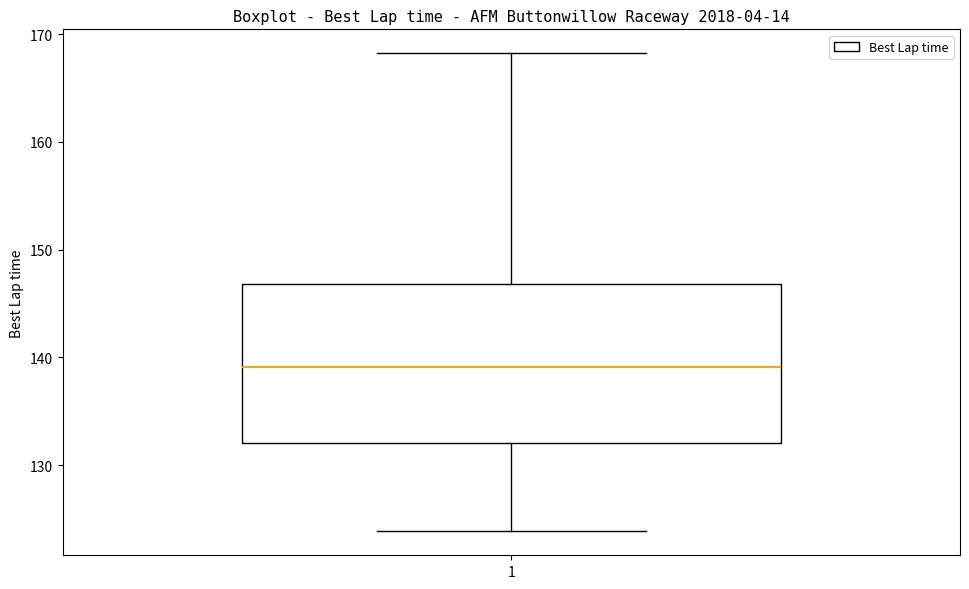

Where does the lower whisker of the box at x = 1 end on the y-axis? The values are not printed on the chart, so give them approximately, as read against the axis.

124